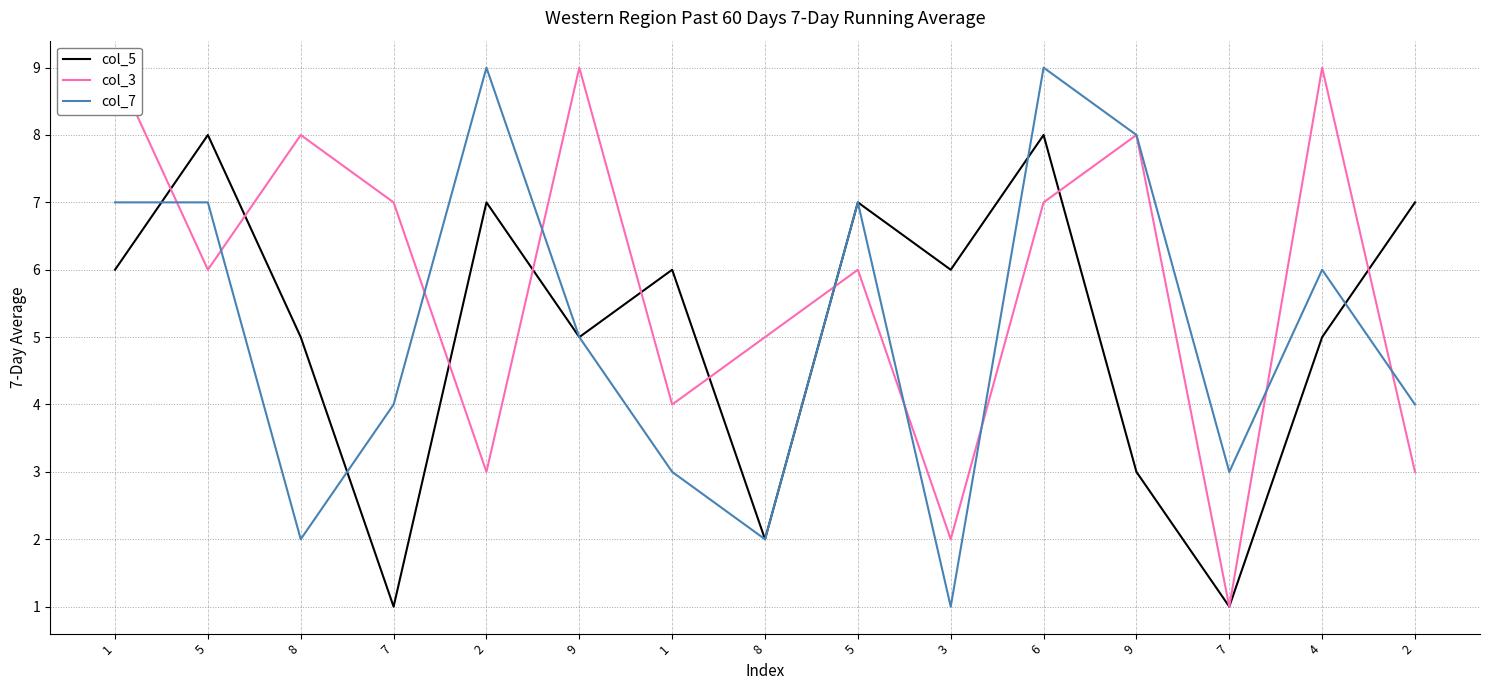

Where is the first local maximum for col_3?

8